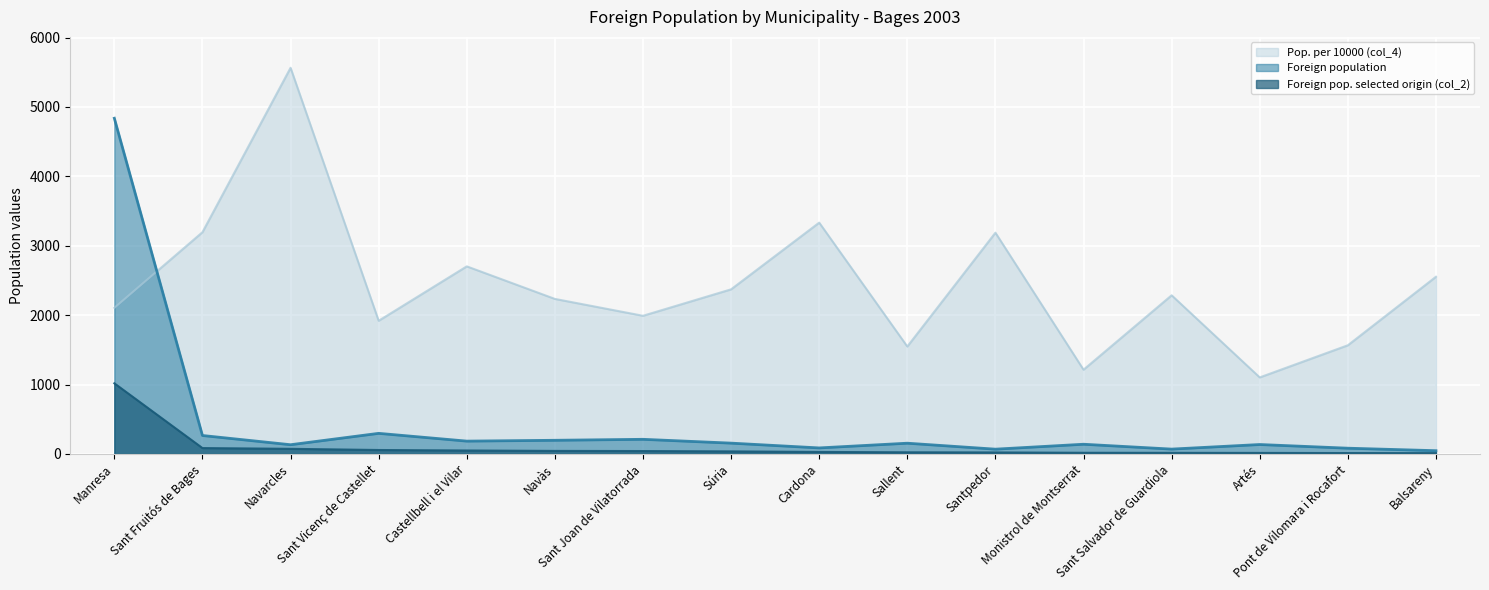

True or false: Foreign population has a value of 6583 at Manresa.

False